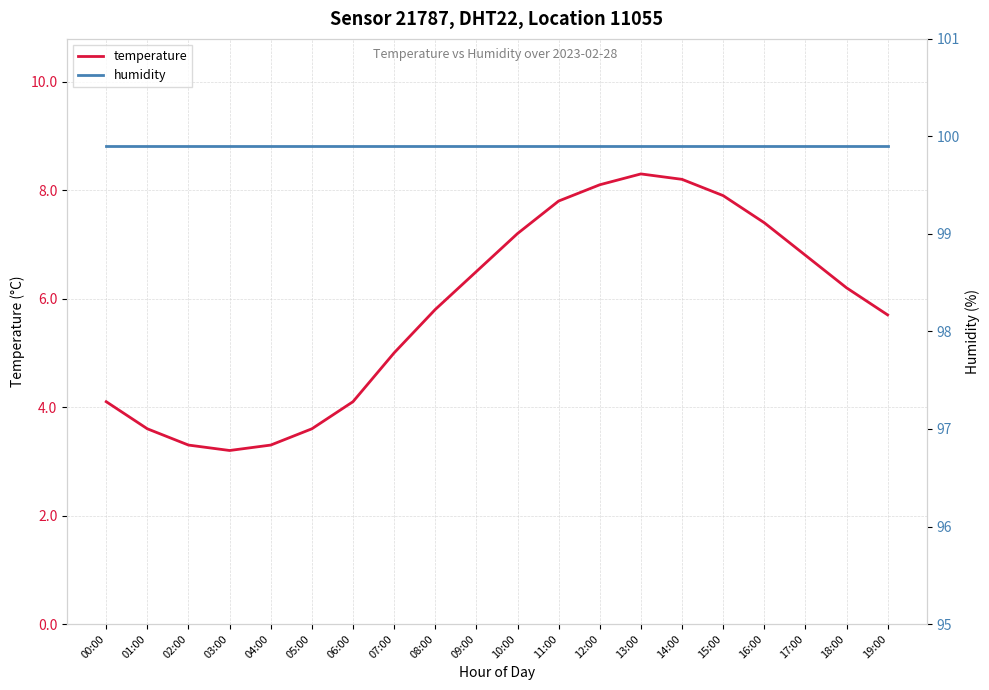

At which label is temperature closest to 5?

07:00